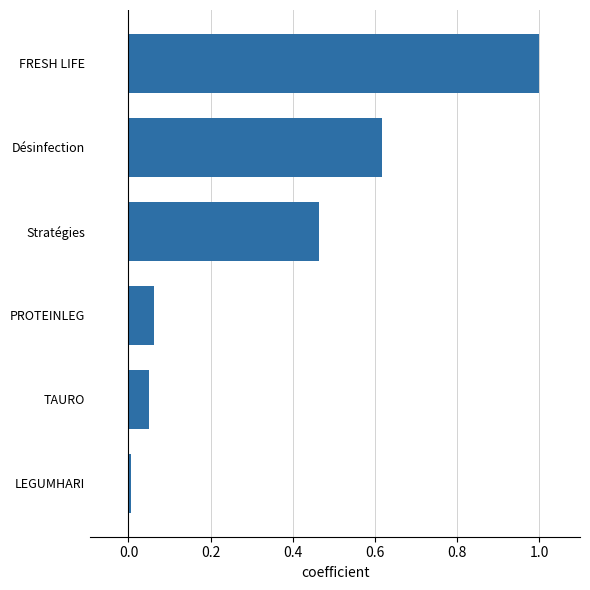

List the labels in order of value, smallest first.

LEGUMHARI, TAURO, PROTEINLEG, Stratégies, Désinfection, FRESH LIFE